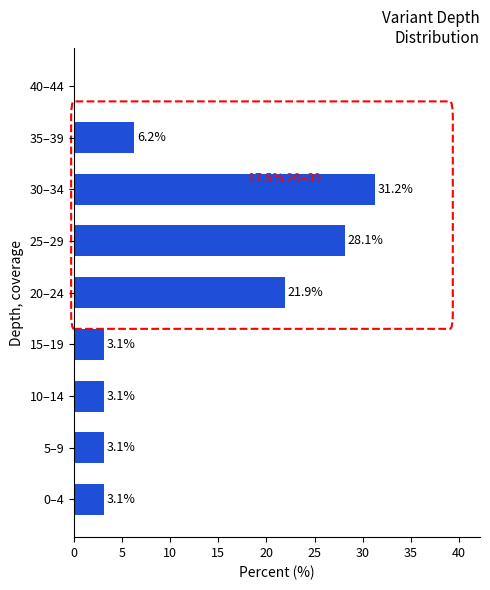

The value at 5–9 is 5.2. True or false?

False